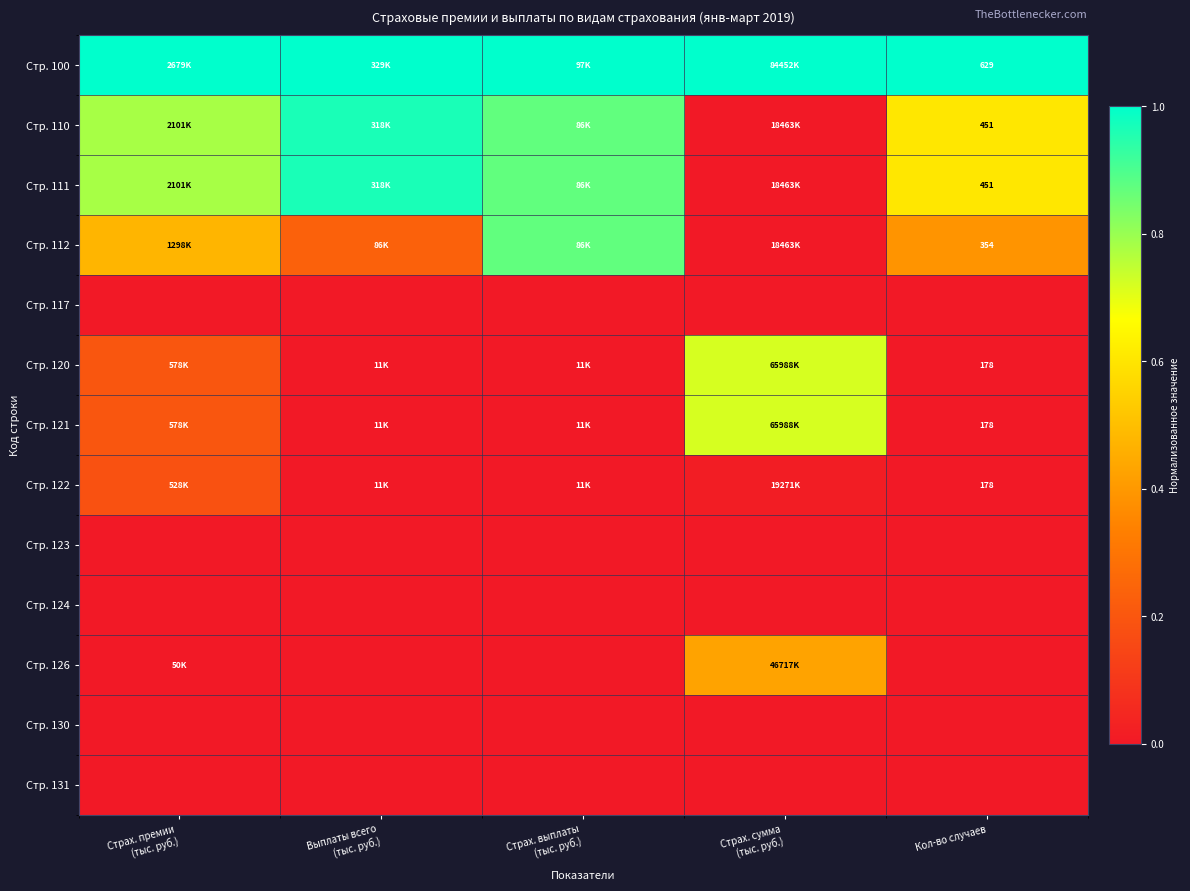

At how many categories does at least one series exceed 0?

5